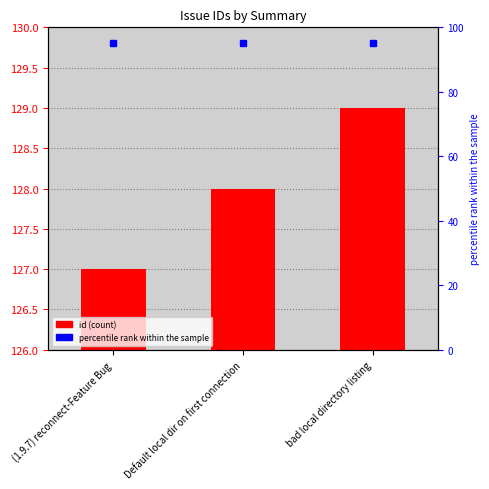

Are the bars horizontal?

No